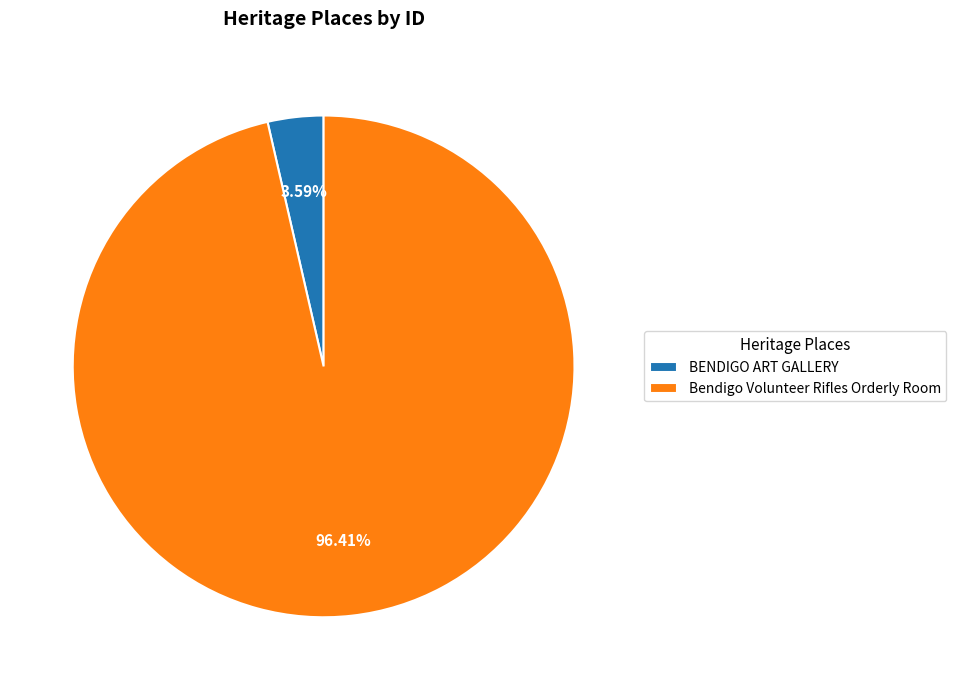

Count the number of slices in the pie.

2